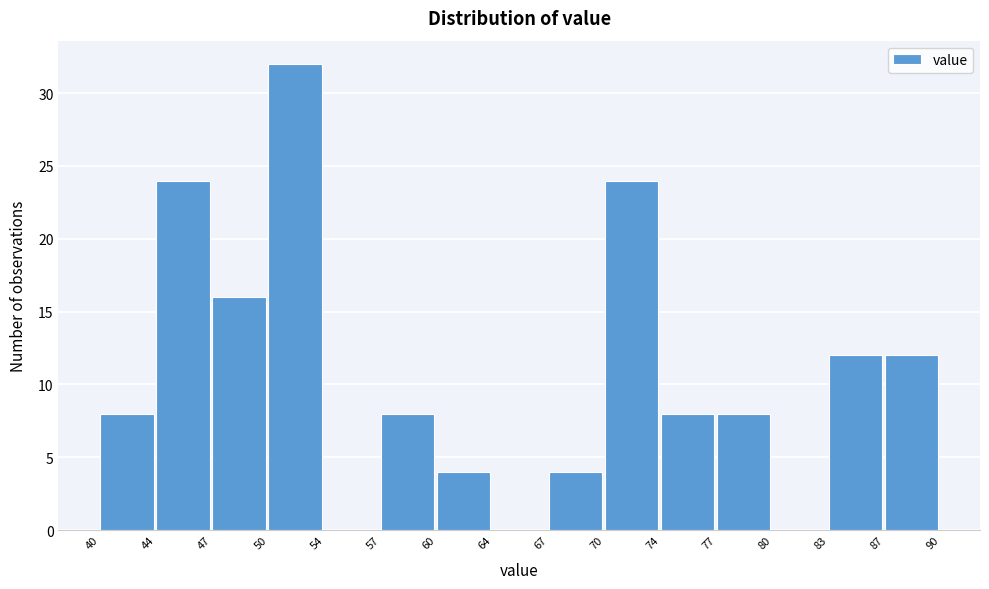

What is the height of the bar covering 44 to 47 on the x-axis? The values are not printed on the chart, so give them approximately, as read against the axis.

24